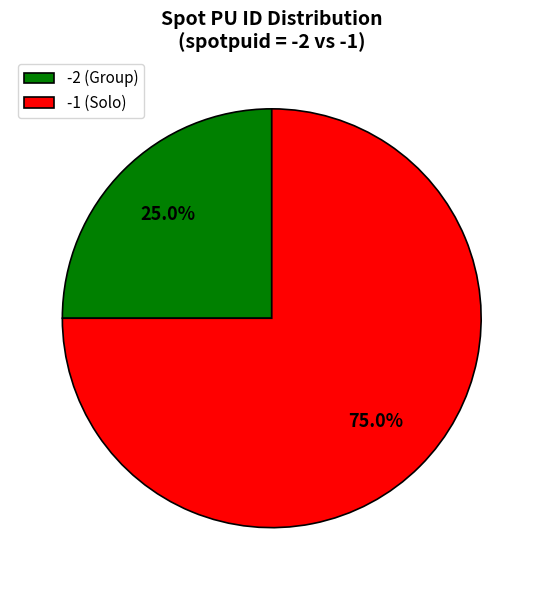

Is -1 (Solo) the majority of the pie?

Yes